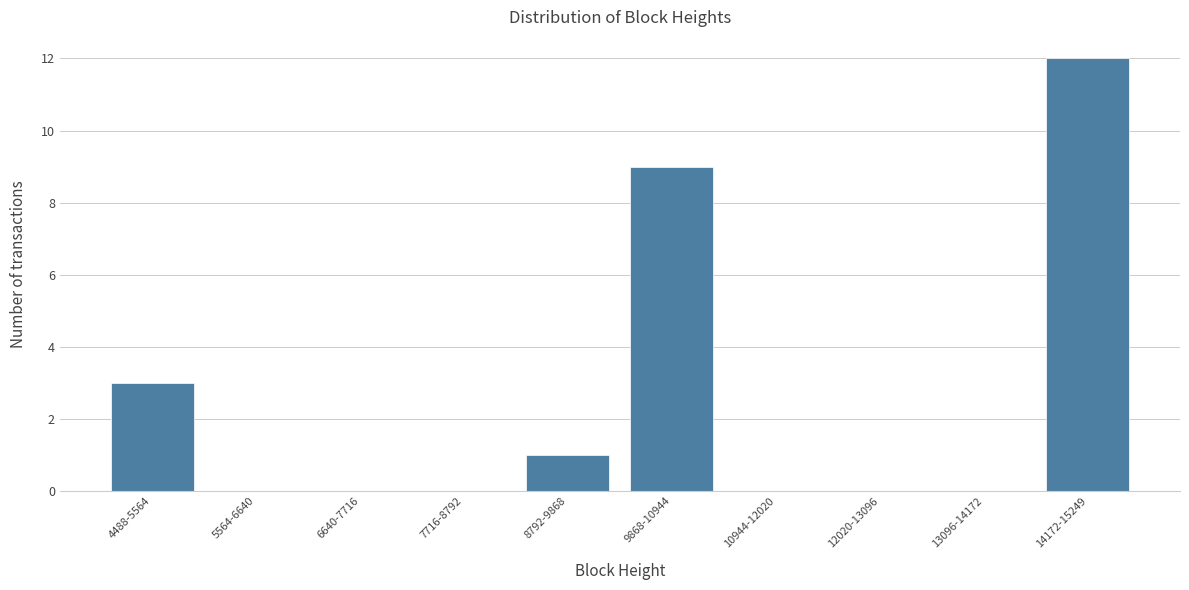

Reading left to right, extract all data points from this chart.

4488-5564=3	5564-6640=0	6640-7716=0	7716-8792=0	8792-9868=1	9868-10944=9	10944-12020=0	12020-13096=0	13096-14172=0	14172-15249=12